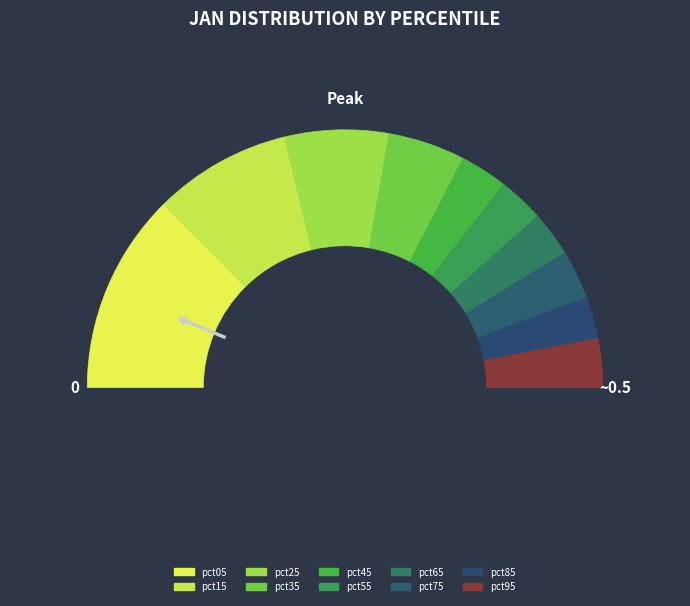

True or false: pct05 accounts for 25% of the total.

True